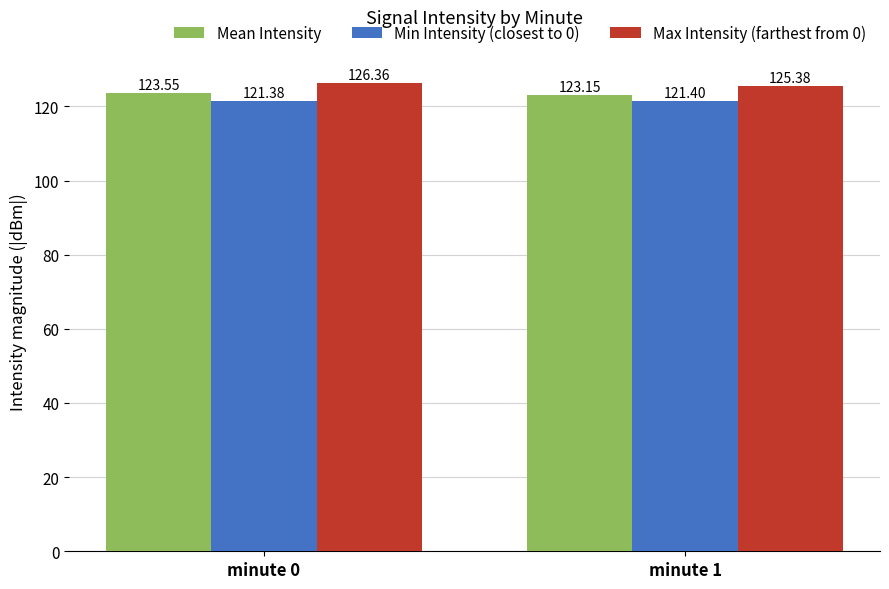

At which label does Max Intensity (farthest from 0) first exceed 126?

minute 0